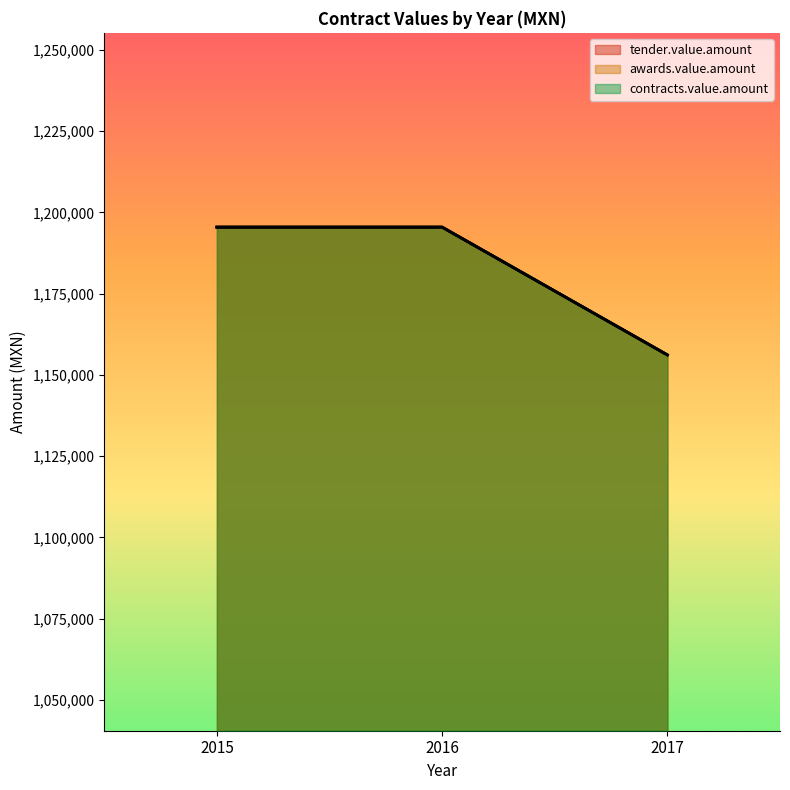

Reading left to right, extract all data points from this chart.

tender.value.amount: 2015=1195464.0	2016=1195464.0	2017=1156155.0
awards.value.amount: 2015=1195464.0	2016=1195464.0	2017=1156155.0
contracts.value.amount: 2015=1195464.0	2016=1195464.0	2017=1156155.0